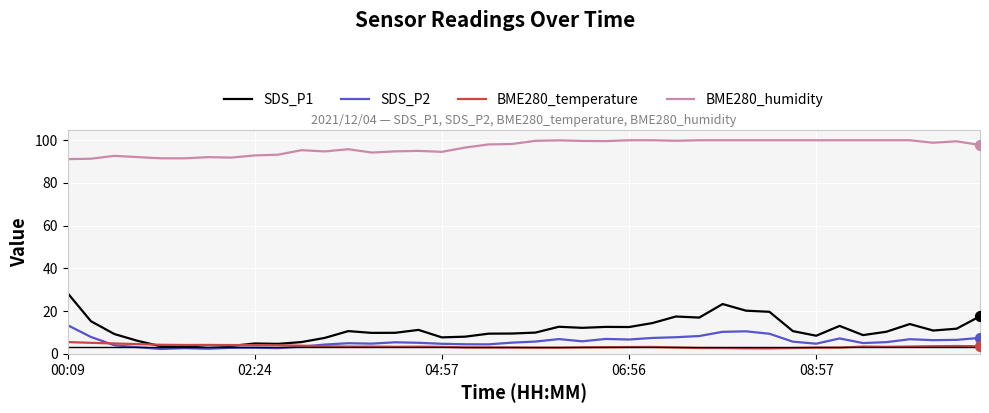

Which series has the largest total across all categories?

BME280_humidity